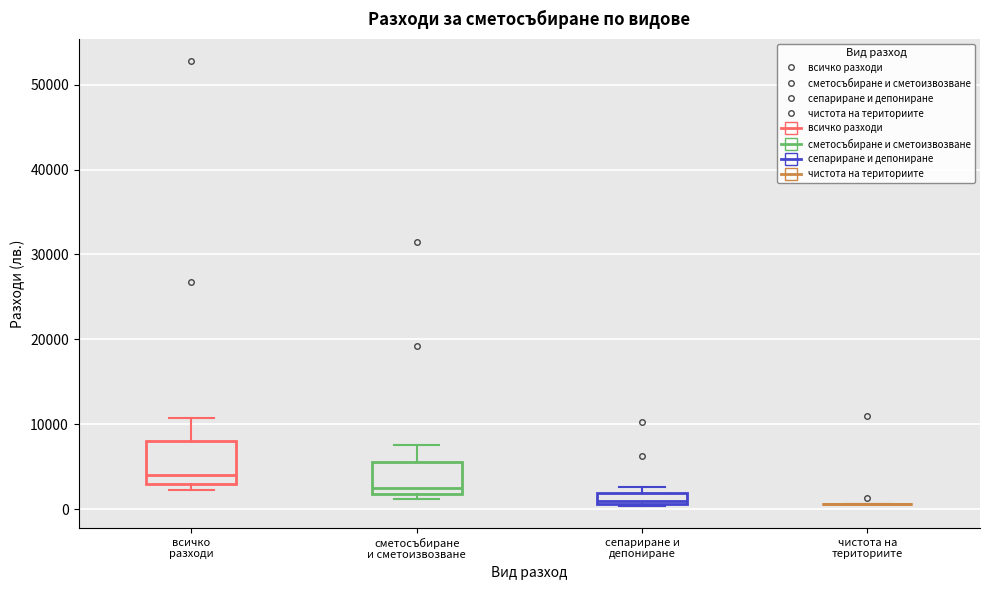

Which box is the tallest, from its lower edge to its upper edge?

всичко разходи